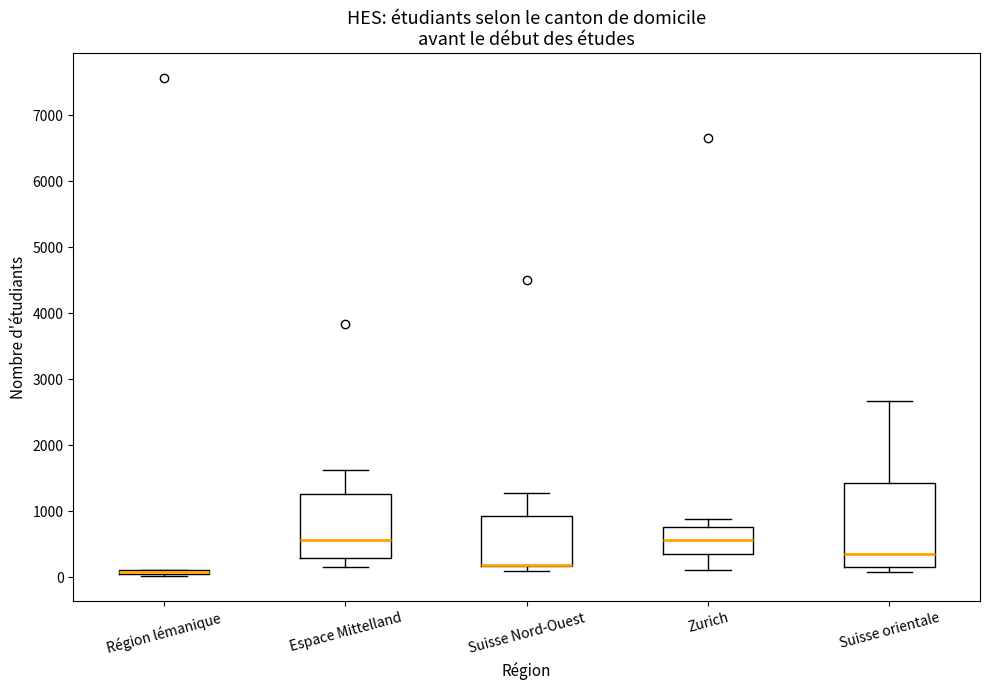

Comparing the boxes themselves (not the whiskers), which one is the tallest?

Suisse orientale